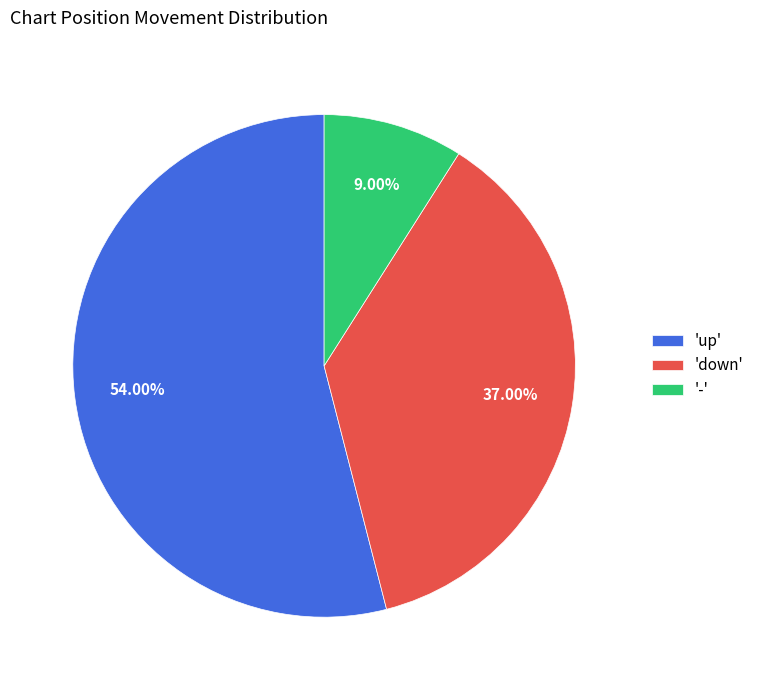

Do 'down' and 'up' together represent more than half of the pie?

Yes